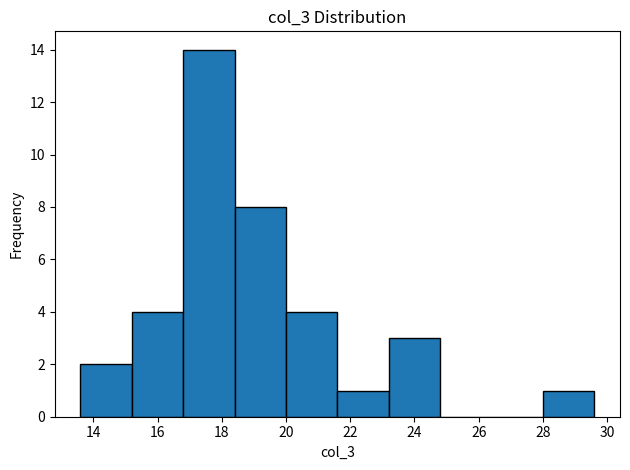

What is the height of the bar covering 18.4 to 20.0 on the x-axis? The values are not printed on the chart, so give them approximately, as read against the axis.

8